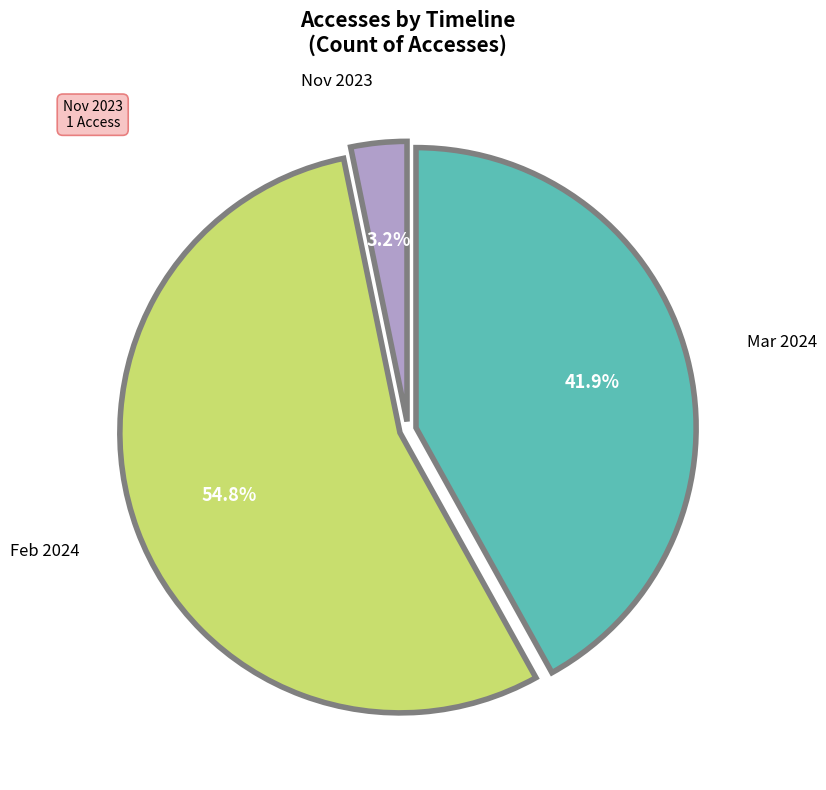

Is there any slice that represents more than half of the pie?

Yes